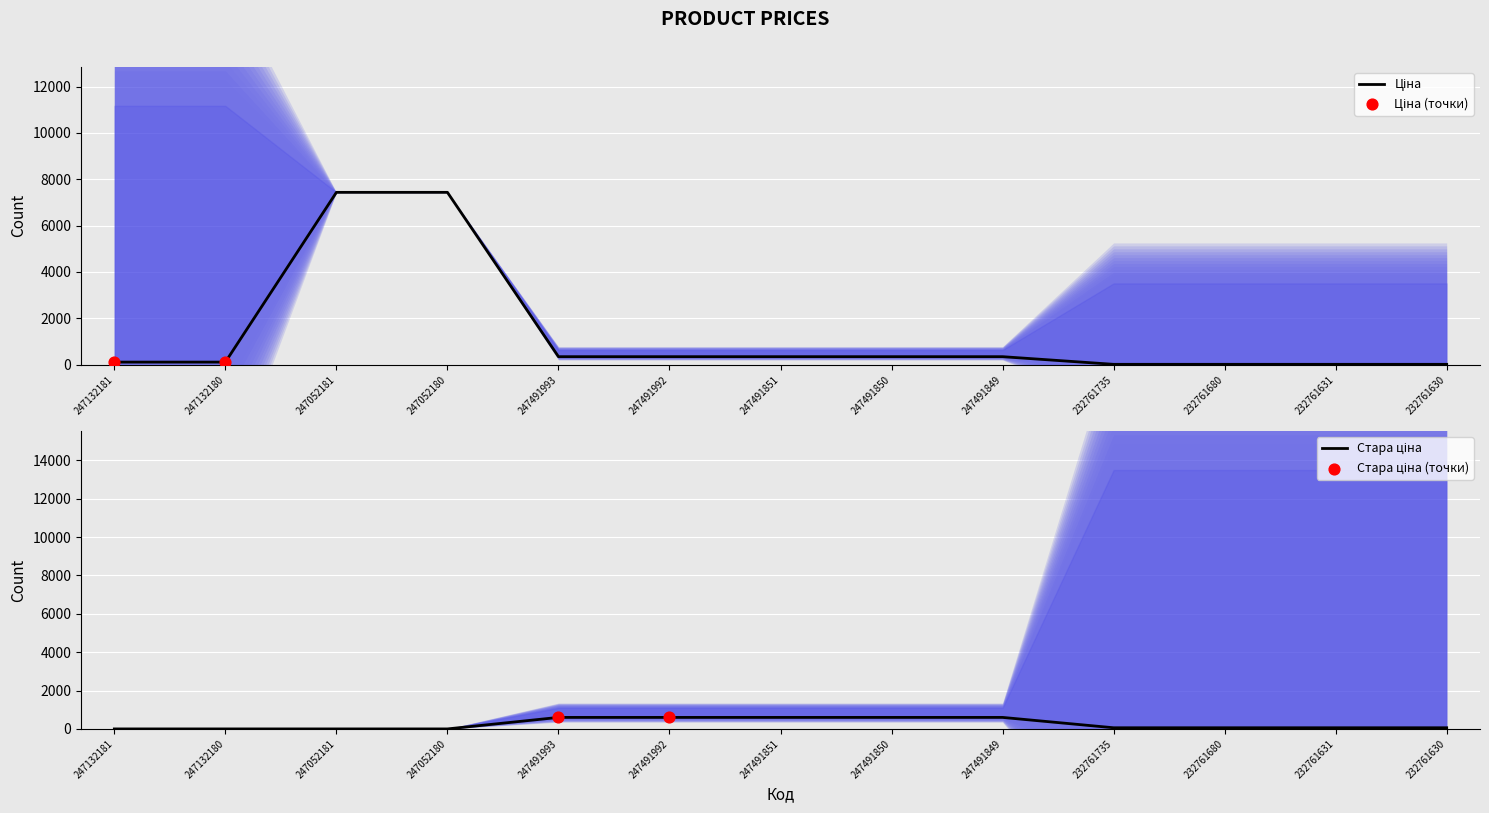

Which series has the widest spread of Y values?

Ціна